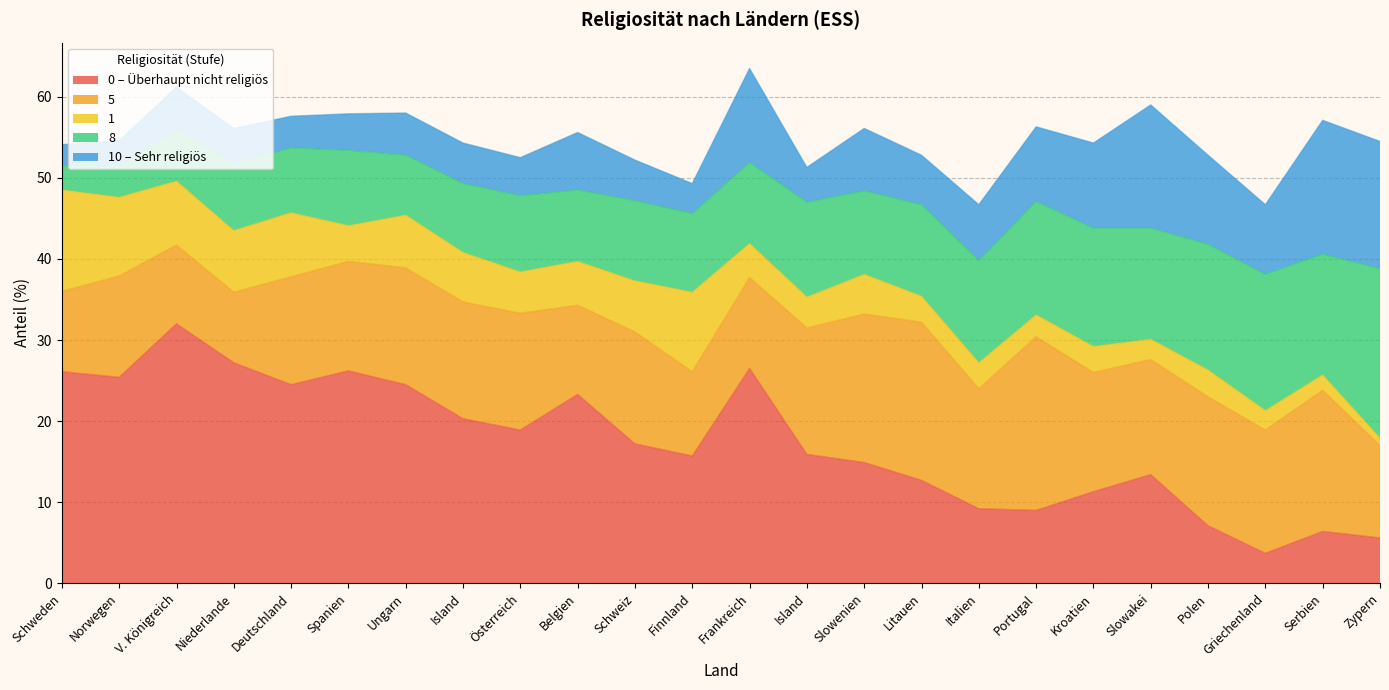

What is the difference between the maximum and second lowest values in the 8 series?

17.1